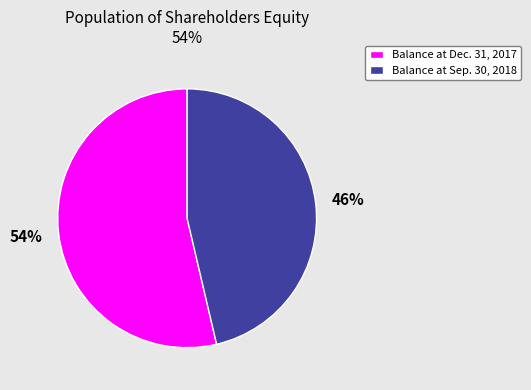

What is the majority slice?

Balance at Dec. 31, 2017